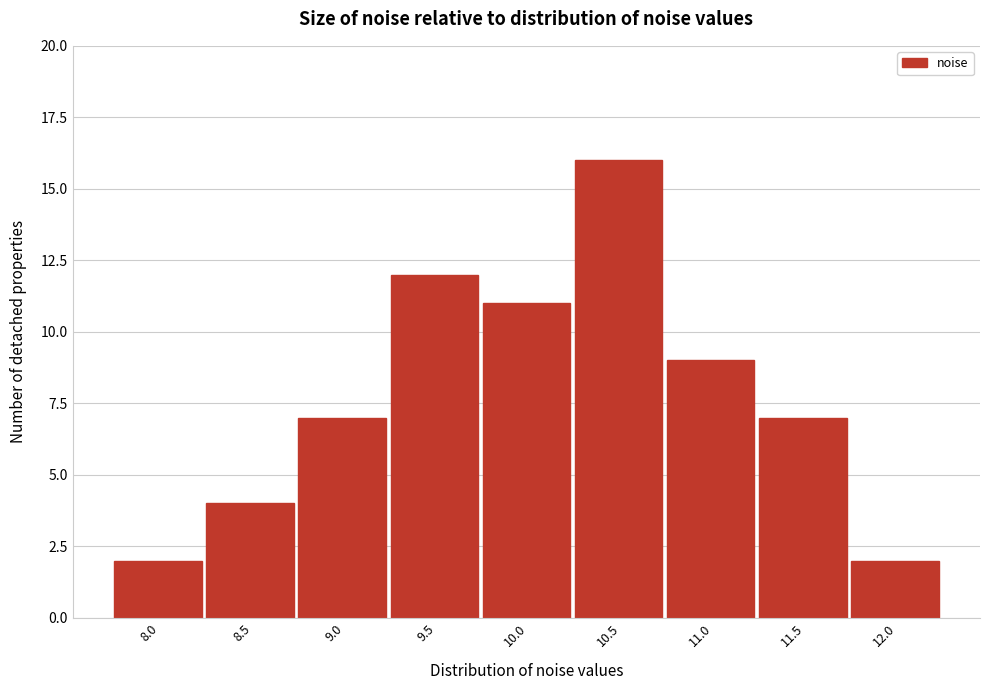

Reading left to right, what are all the values shown in this chart?

2	4	7	12	11	16	9	7	2